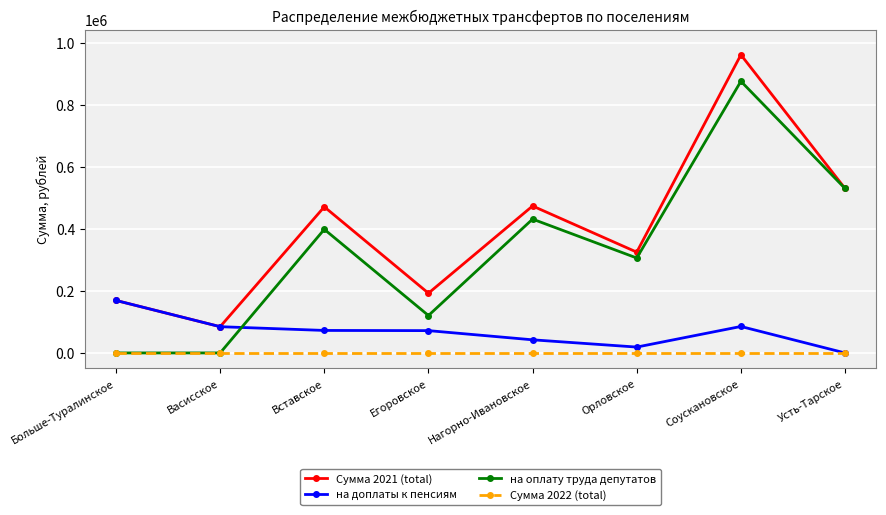

How many data points in Сумма 2021 (total) are less than 471004?

4